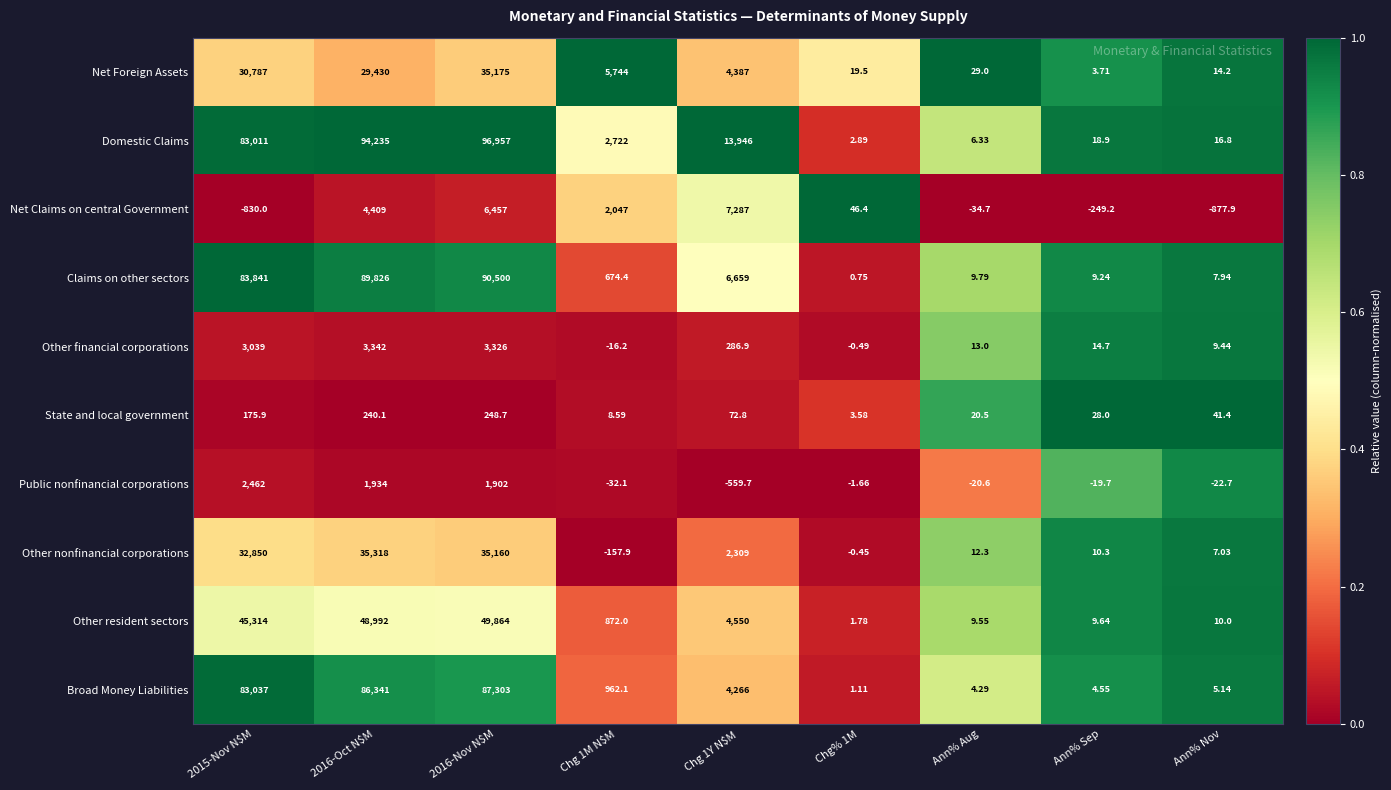

What is the spread (max minus min) of values at 2016-Oct N$M?

93994.9